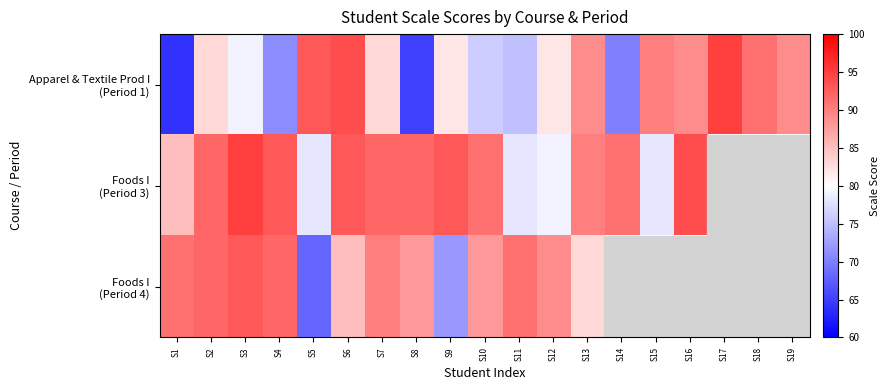

List the series in order of their peak value, highest first.

Apparel & Textile Prod I (Period 1), Foods I (Period 3), Foods I (Period 4)